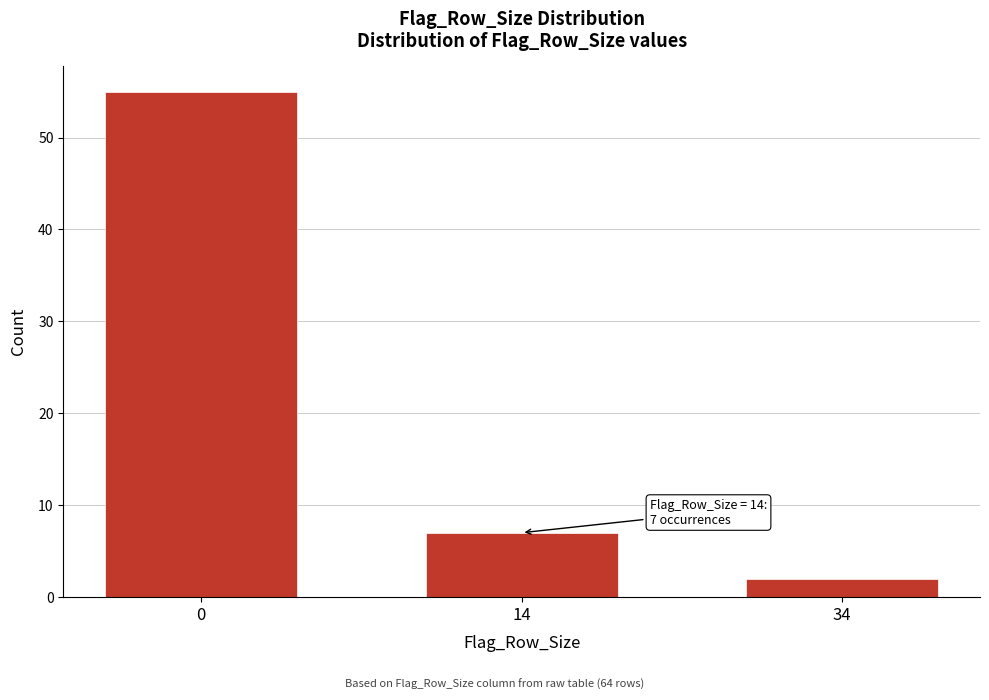

Reading left to right, extract all data points from this chart.

0=55	14=7	34=2